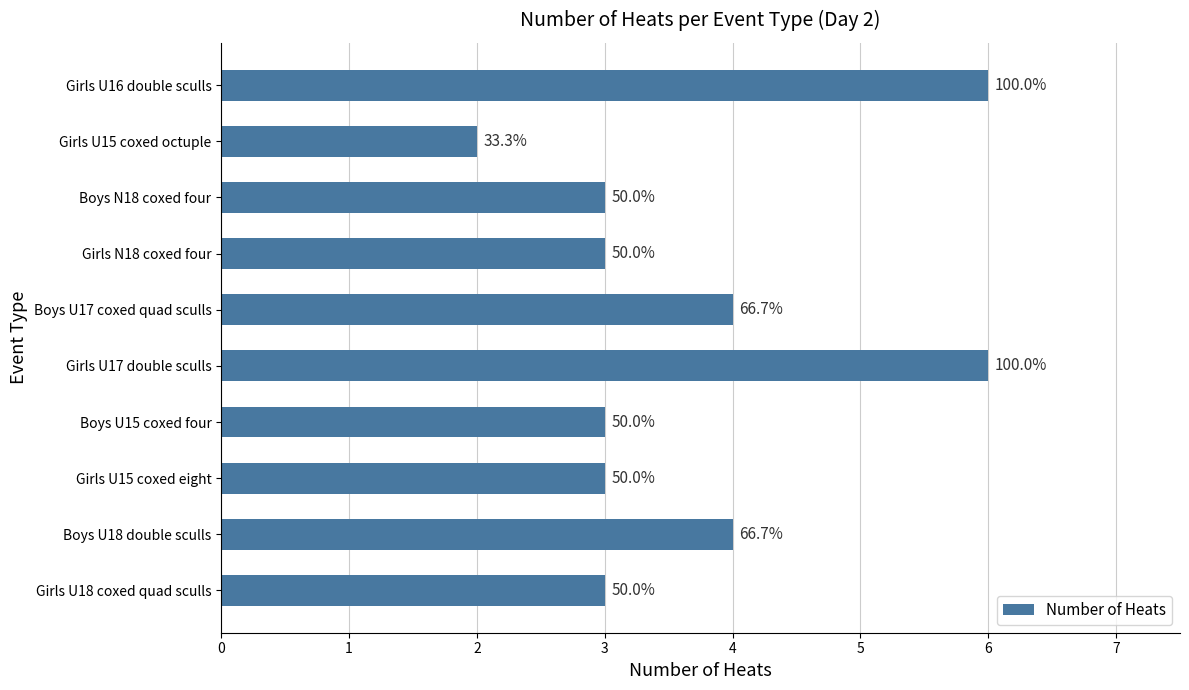

Are the bars horizontal?

Yes